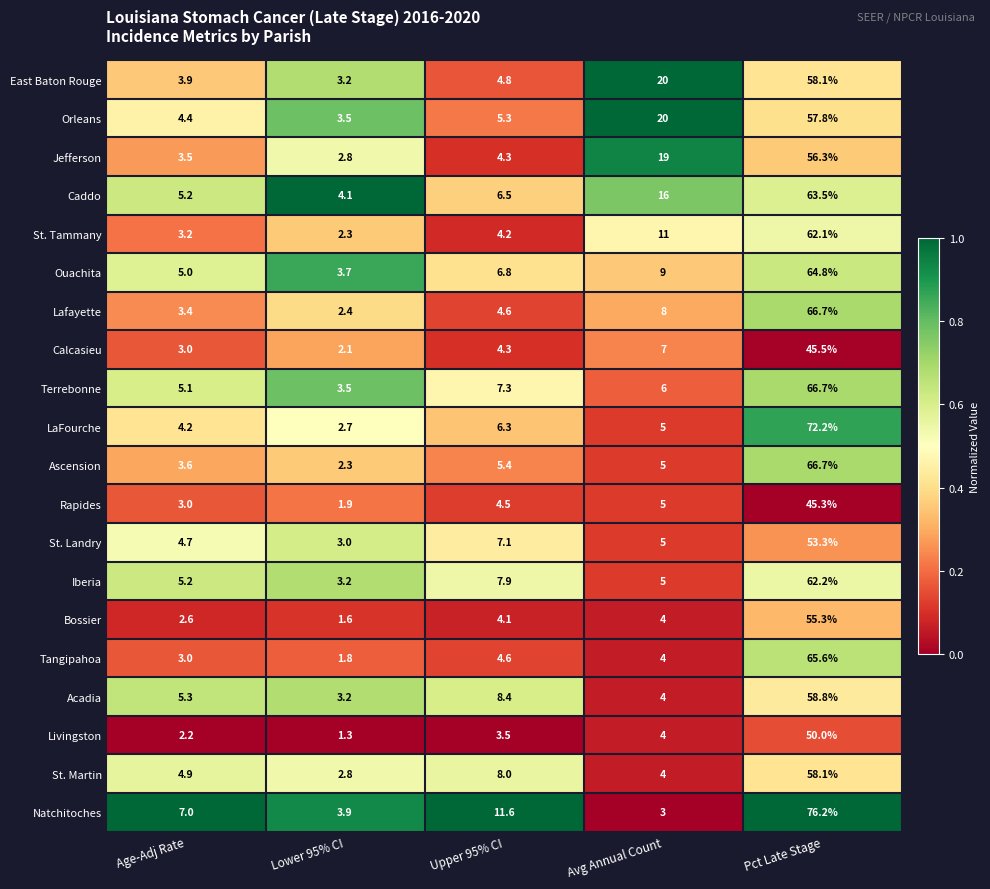

Is it true that Natchitoches equals 7.0 at Age-Adj Rate?

True